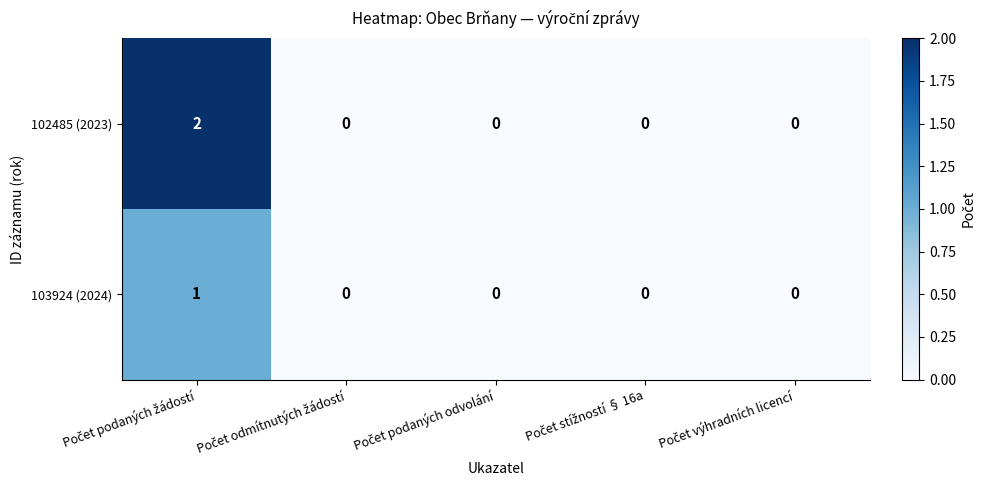

Which series has the widest spread of values?

102485 (2023)